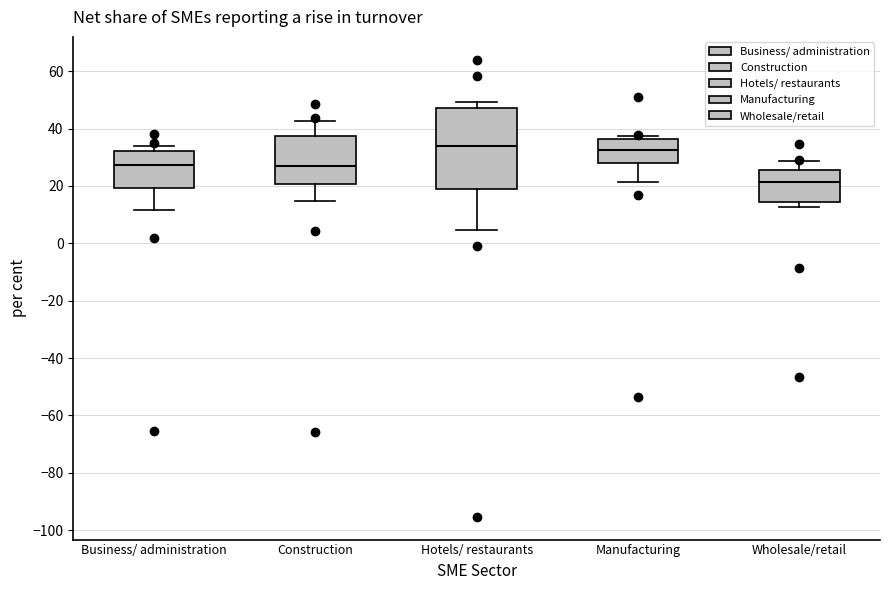

Reading left to right, transcribe this box plot: for each box, give where its median line is, the range the box spans, and where its two whiskers end, as read against the y-axis. The values are not printed on the chart, so give them approximately, as read against the axis.

Business/ administration: median 28, box 20 to 32, whiskers 12 to 34
Construction: median 26, box 20 to 38, whiskers 14 to 42
Hotels/ restaurants: median 34, box 18 to 48, whiskers 4 to 50
Manufacturing: median 32, box 28 to 36, whiskers 22 to 38
Wholesale/retail: median 22, box 14 to 26, whiskers 12 to 28